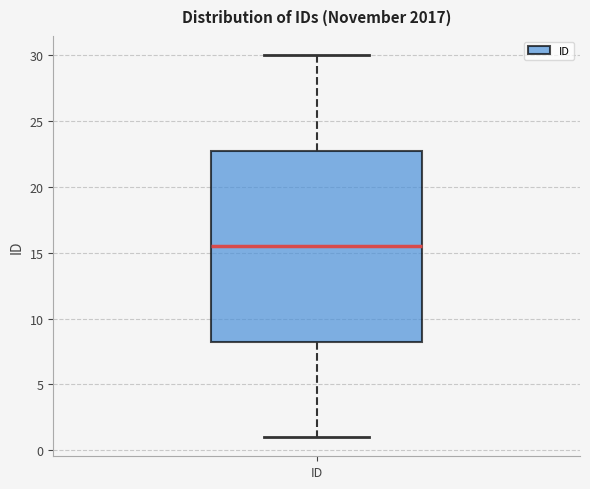

Transcribe this box plot: give where the median line is, the range the box spans, and where the two whiskers end, as read against the y-axis. The values are not printed on the chart, so give them approximately, as read against the axis.

median 15.5, box 8.5 to 23.0, whiskers 1.0 to 30.0